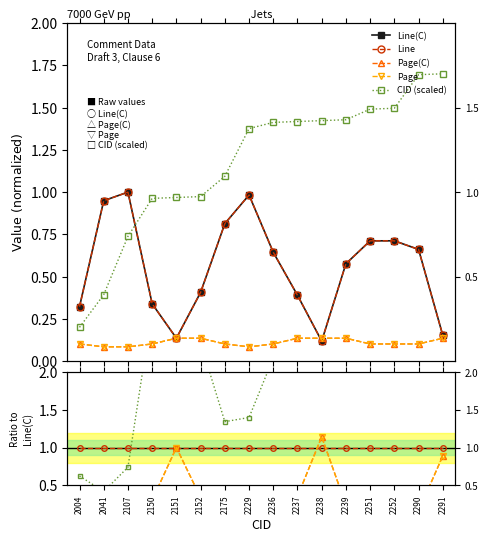

Which series changed the most between 2150 and 2251?

CID